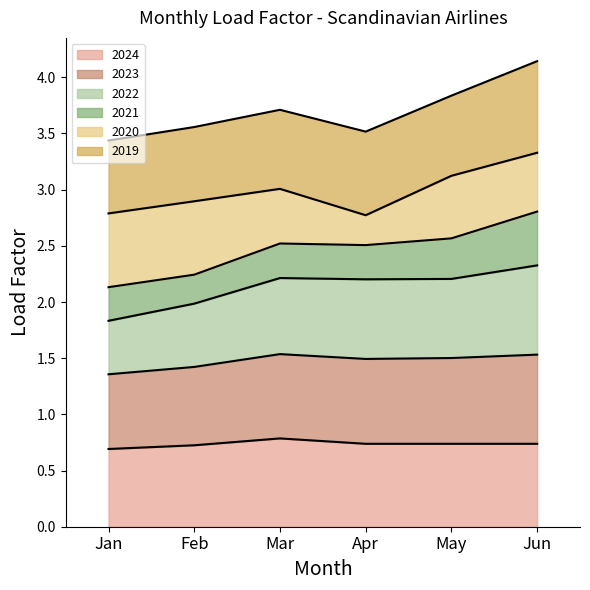

What is the difference between the maximum and minimum values in the 2024 series?

0.1